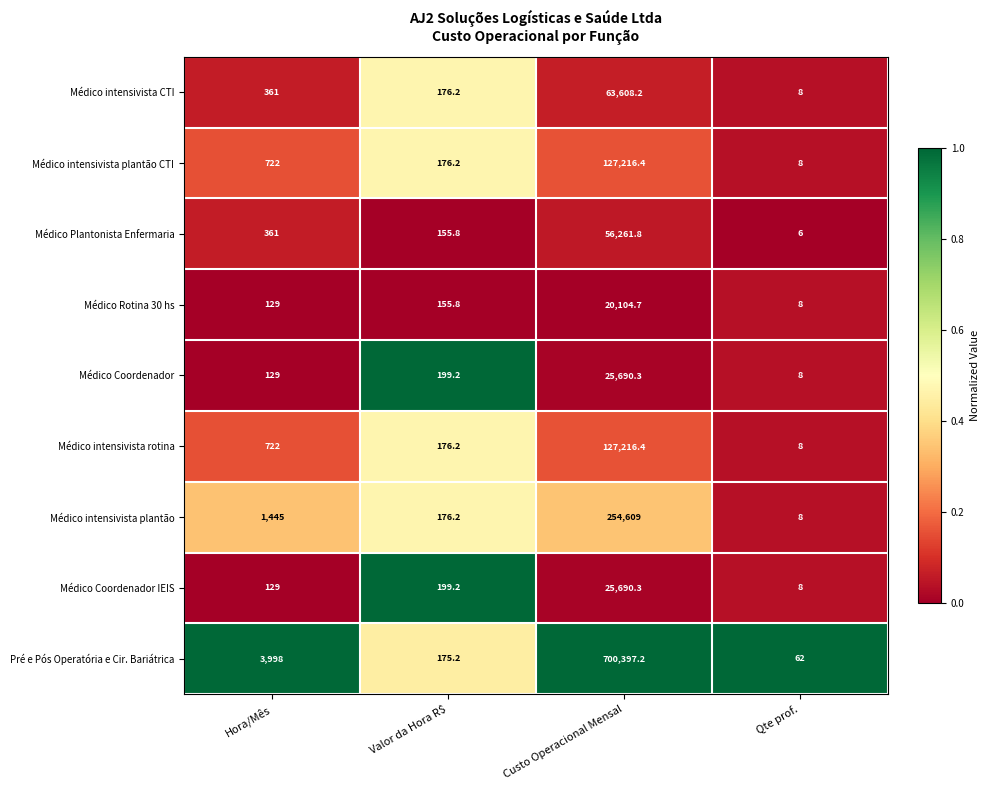

Rank the categories by Médico intensivista plantão CTI value from highest to lowest.

Custo Operacional Mensal, Hora/Mês, Valor da Hora R$, Qte prof.